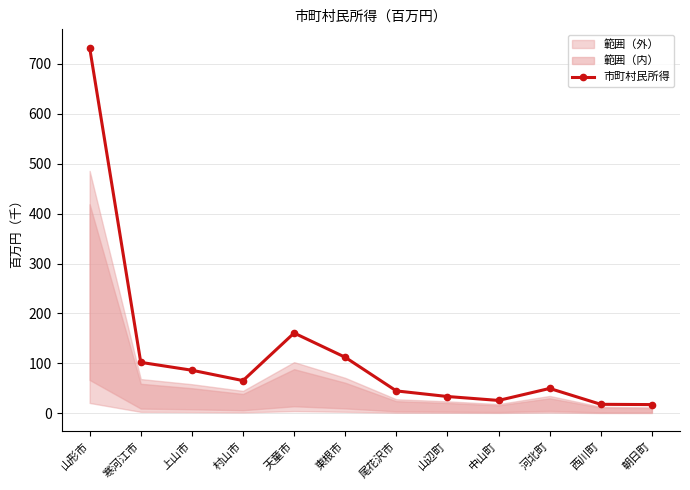

How many points are higher than both their immediate neighbors (excluding endpoints)?

2